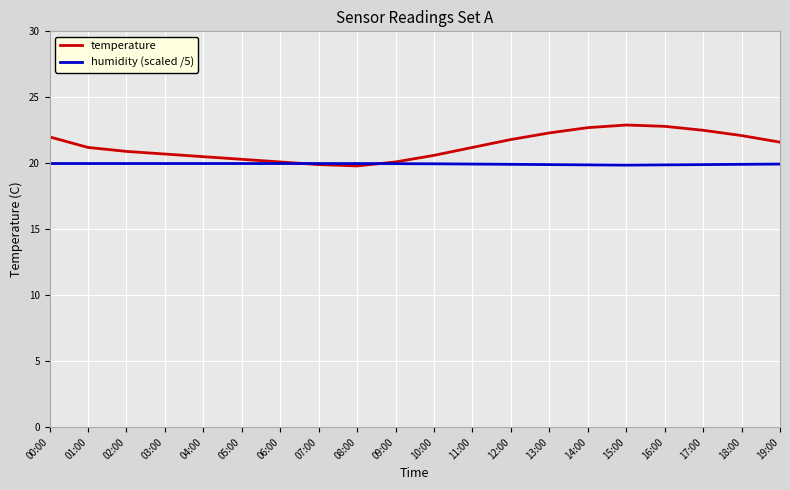

Which series has the widest spread of values?

temperature